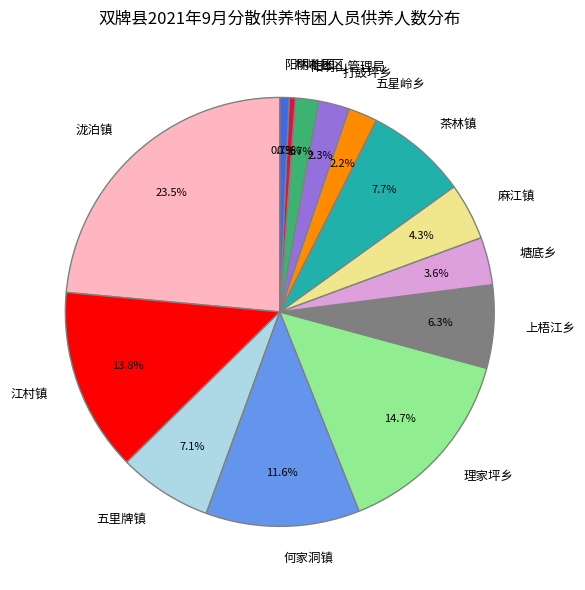

Approximately how many times larger is the value at 何家洞镇 compared to 麻江镇?

2.7